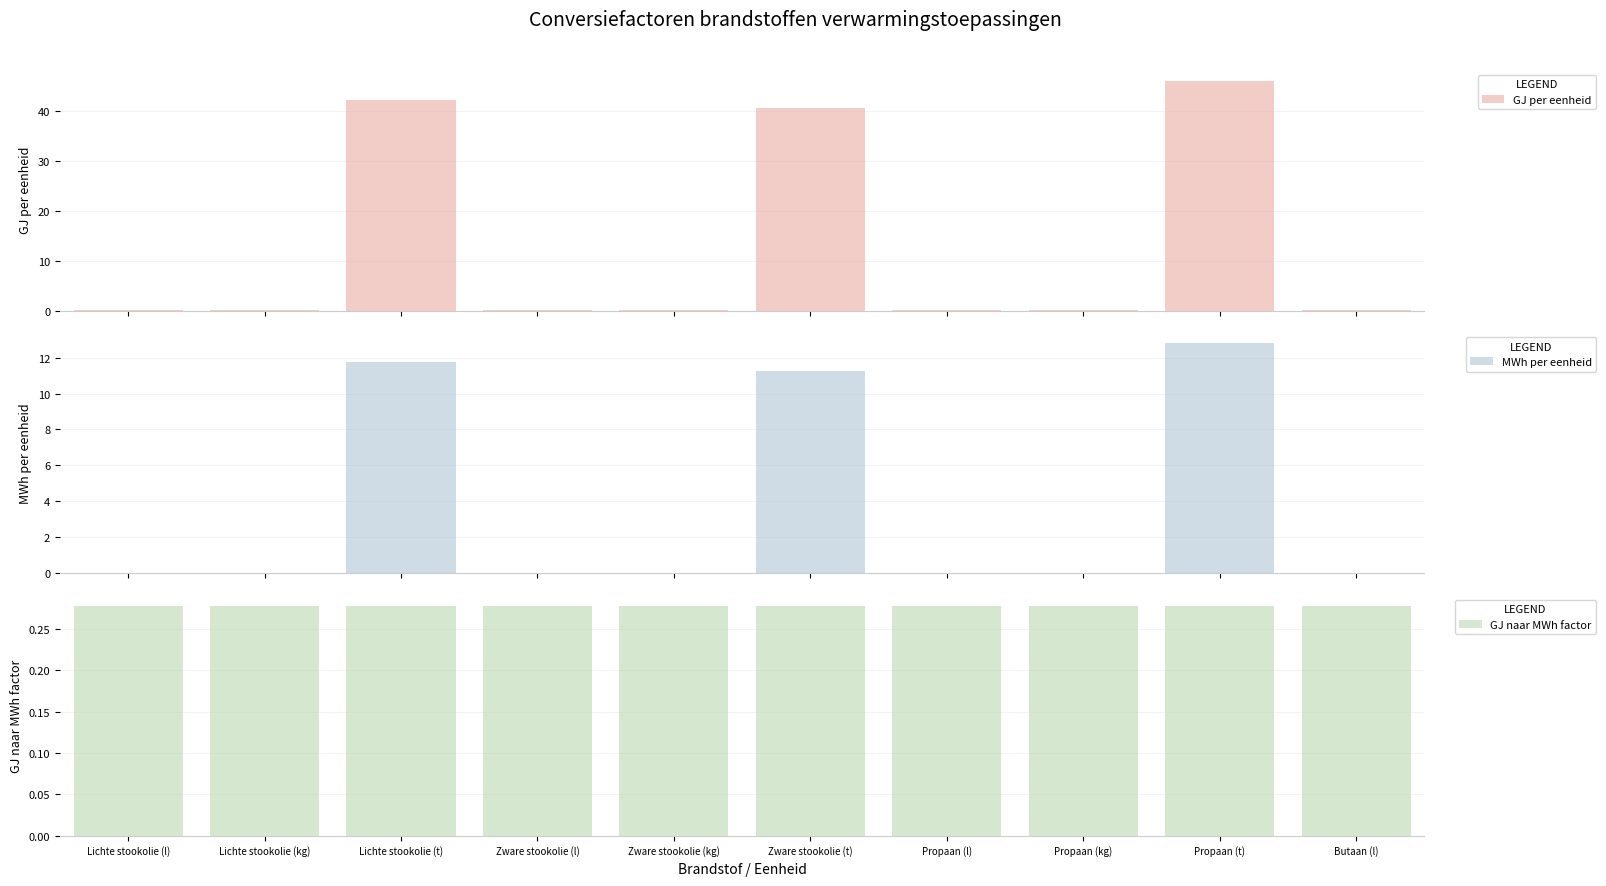

Is it true that GJ naar MWh factor equals 0.1 at Zware stookolie (l)?

False